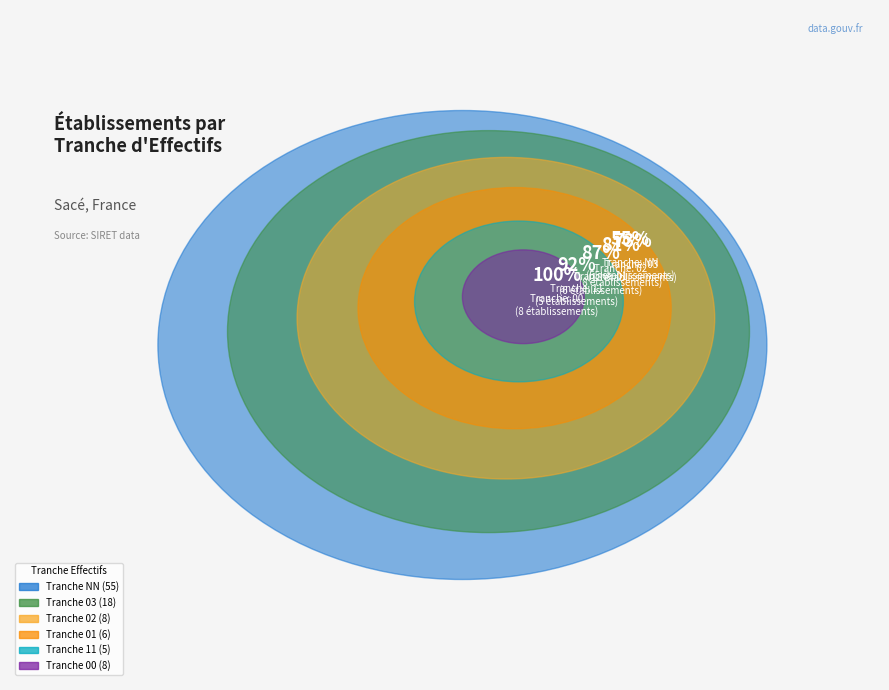

Combined, what portion of the pie is 01 and 02?

14.0%